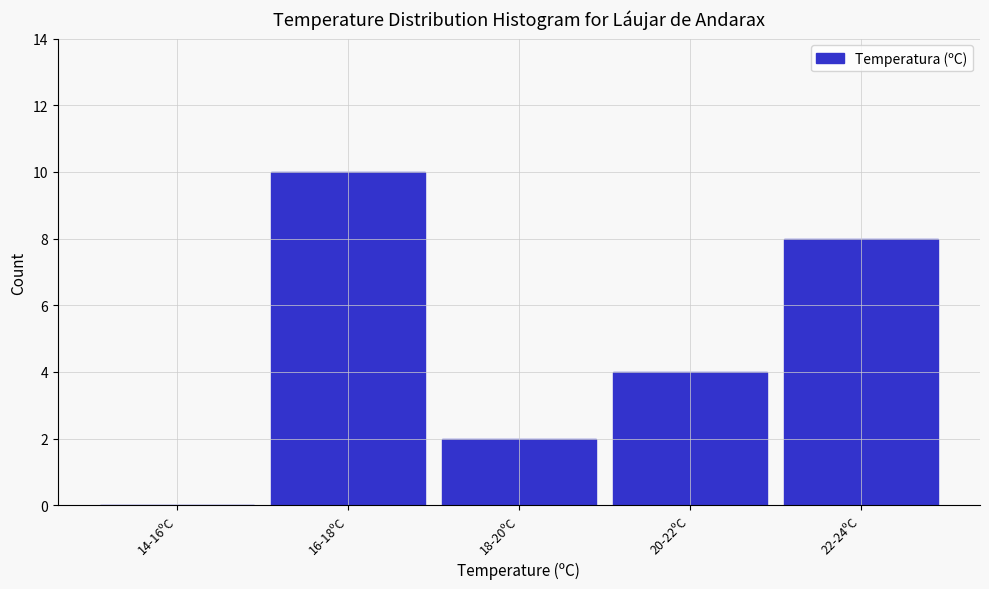

Reading left to right, transcribe all the data shown in this chart.

14-16ºC=0	16-18ºC=10	18-20ºC=2	20-22ºC=4	22-24ºC=8